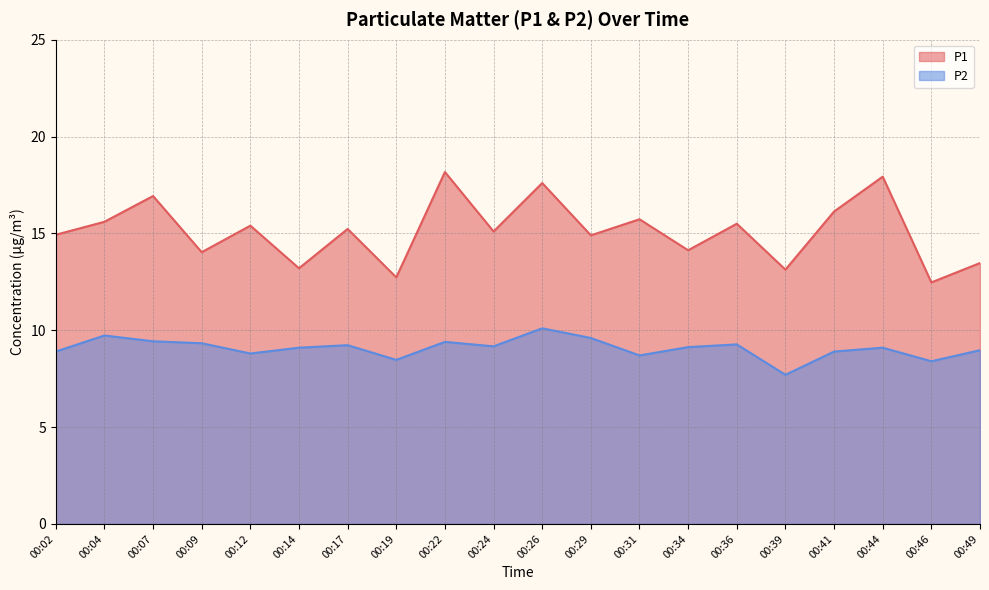

What is the spread (max minus min) of values at 00:36?

6.2